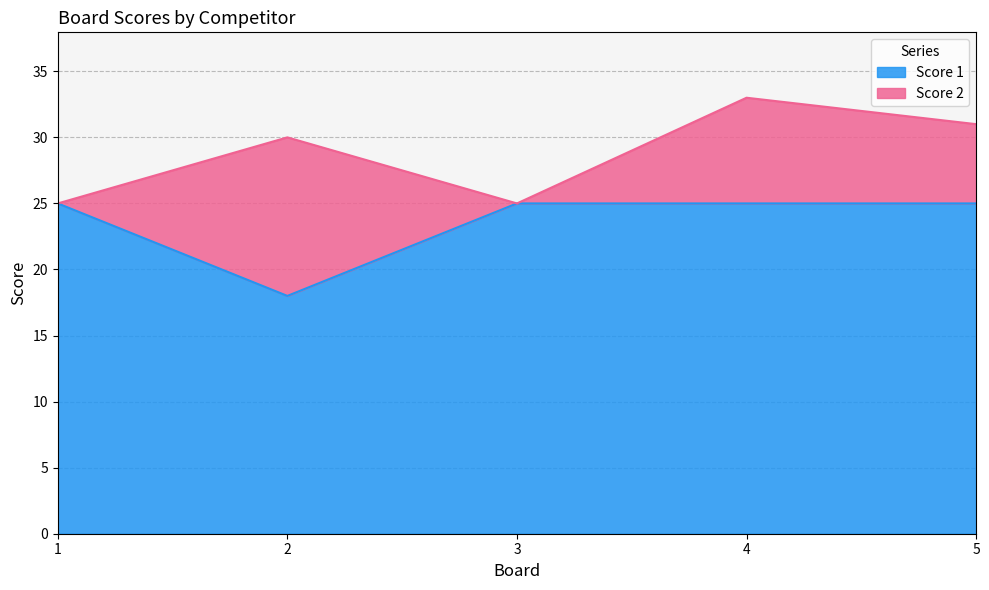

How many categories are shown in the chart?

5